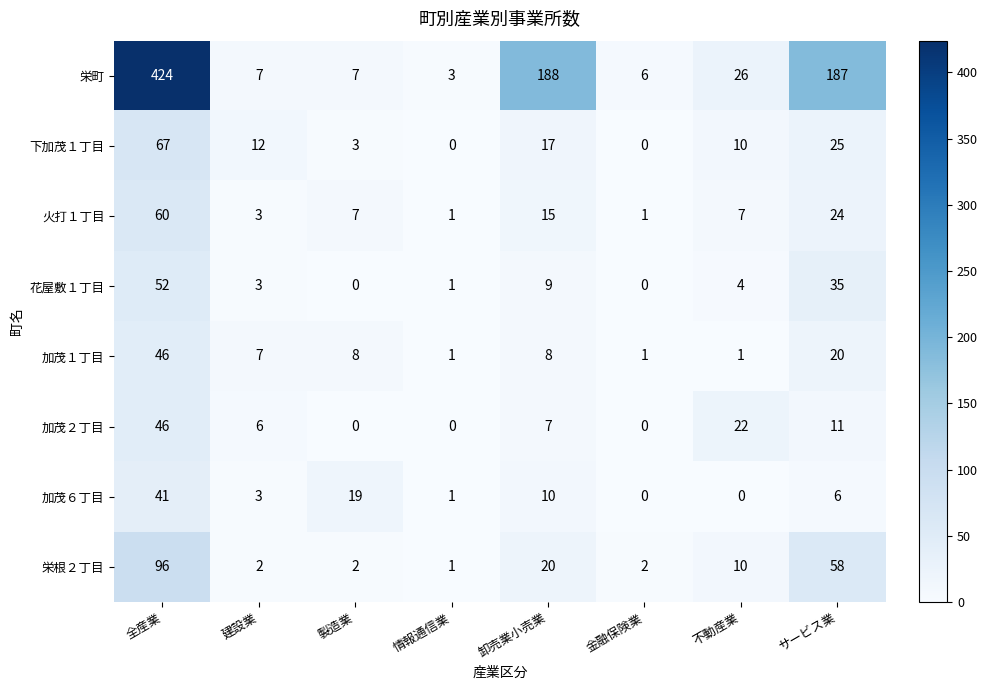

What is the maximum value for 加茂２丁目?

46